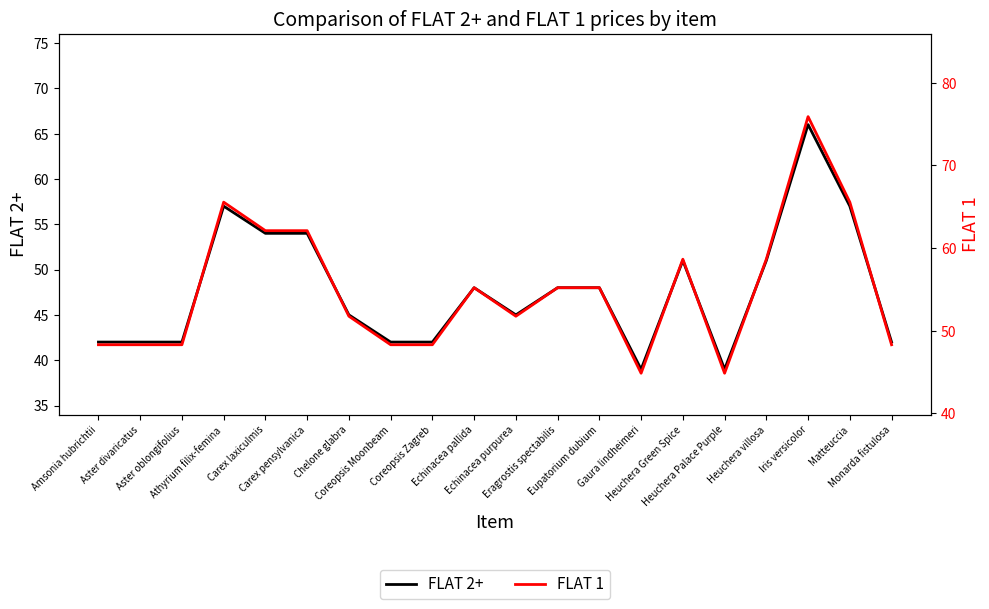

List the series in order of their peak value, lowest first.

FLAT 2+, FLAT 1